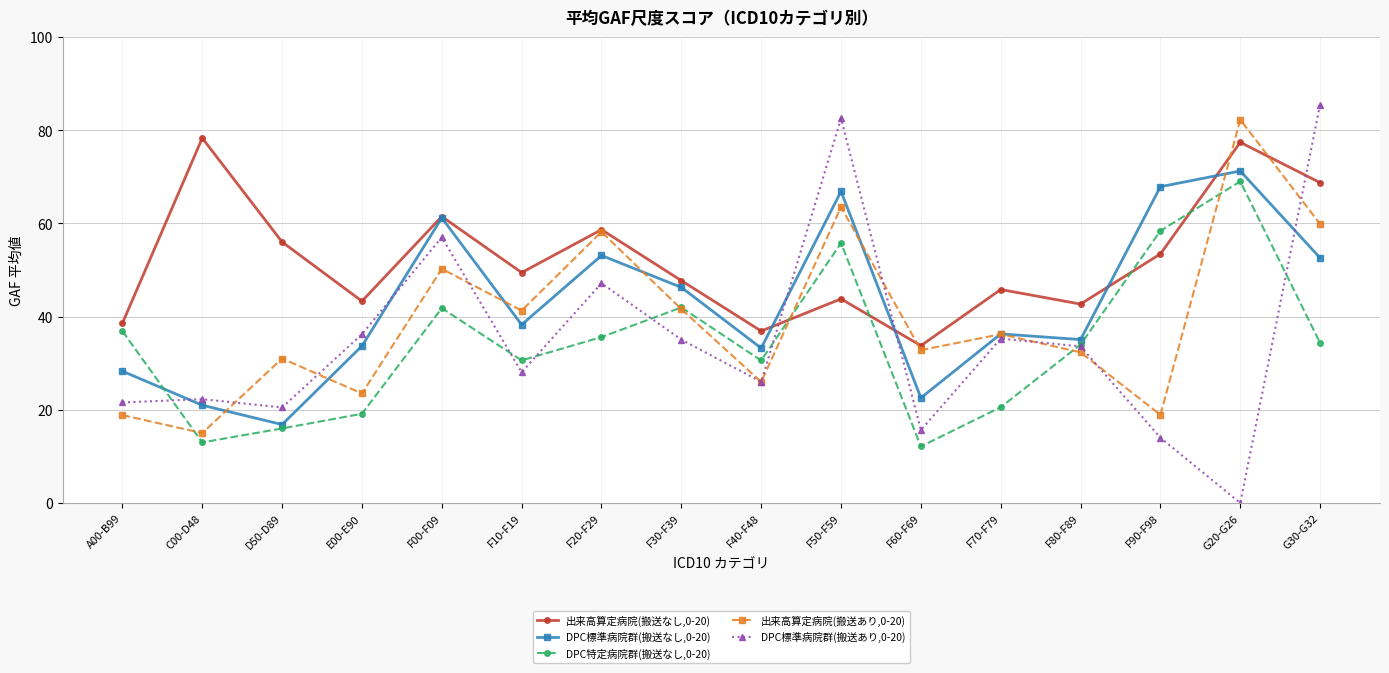

Where does the DPC標準病院群(搬送なし,0-20) series first go above 38?

F00-F09